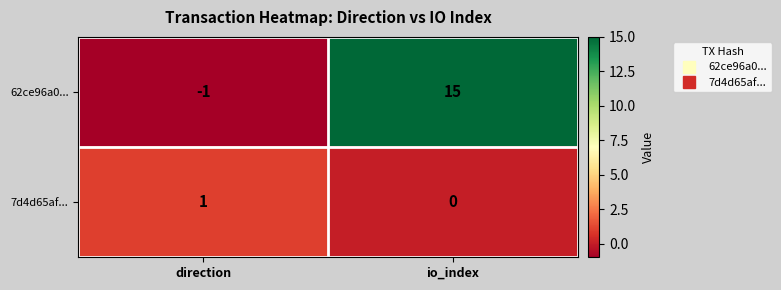

Where is 62ce96a0... nearest to the value 7?

direction